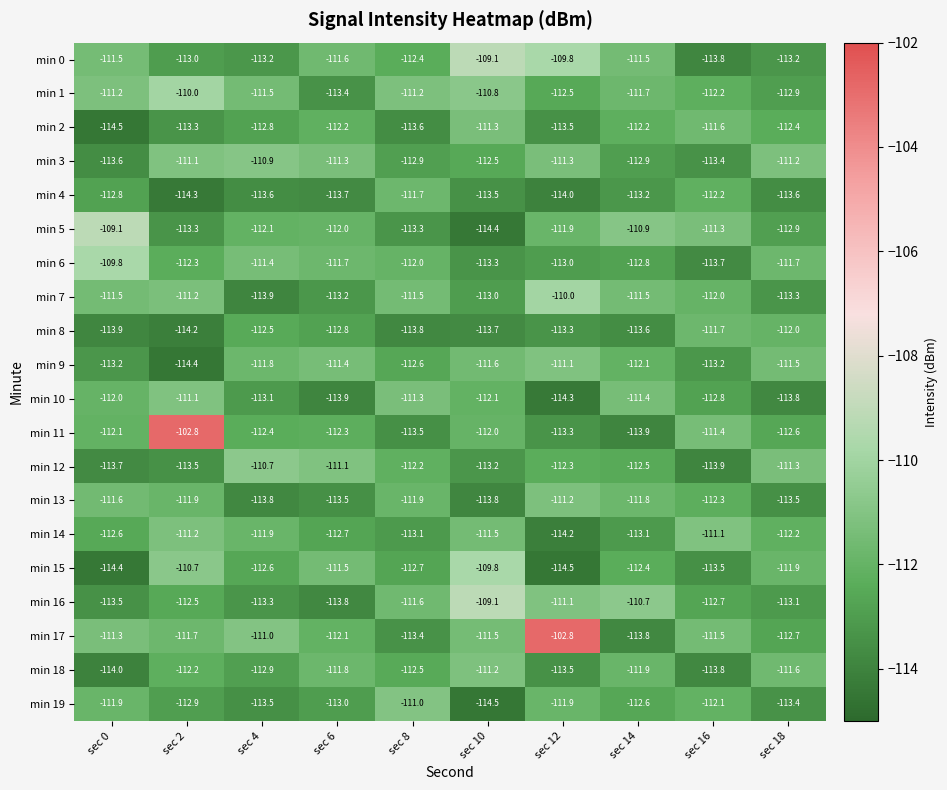

Which series changed the most between sec 4 and sec 8?

min 19